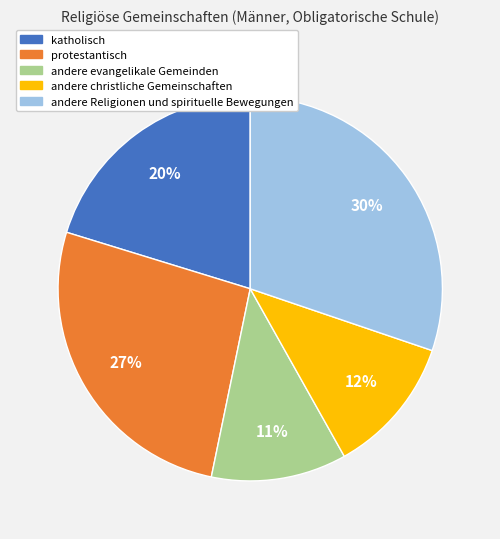

What is the largest slice in the pie chart?

andere Religionen und spirituelle Bewegungen